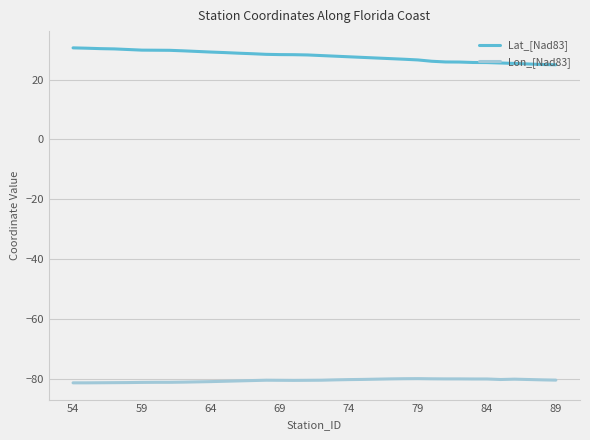

List the series in order of their overall mean, lowest first.

Lon_[Nad83], Lat_[Nad83]